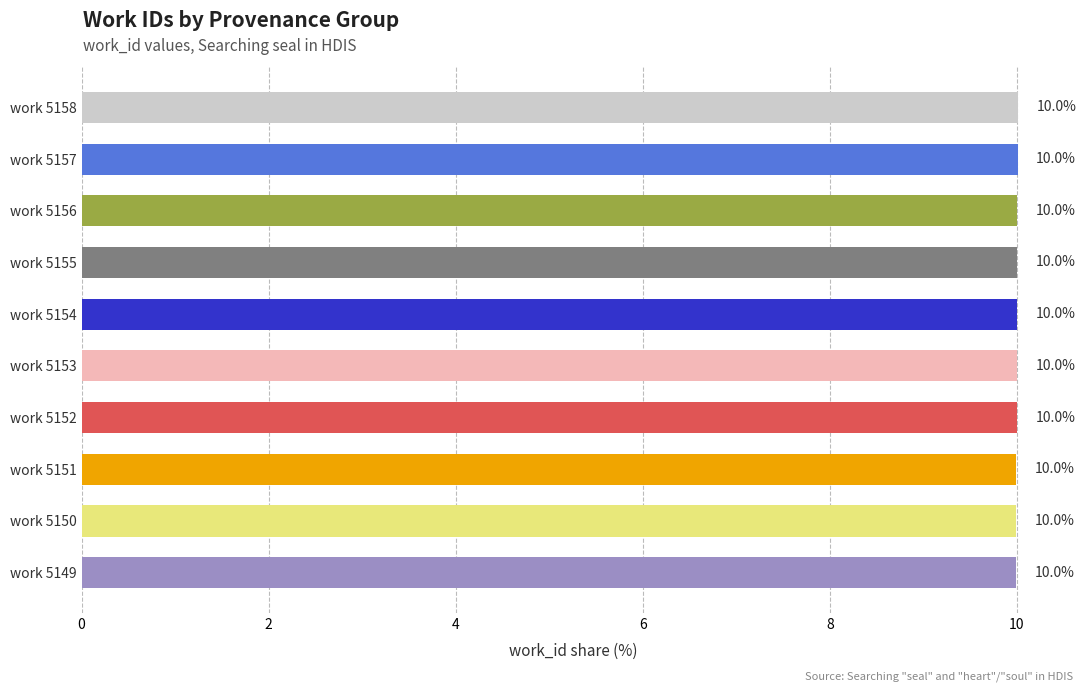

How many series are shown in this chart?

1